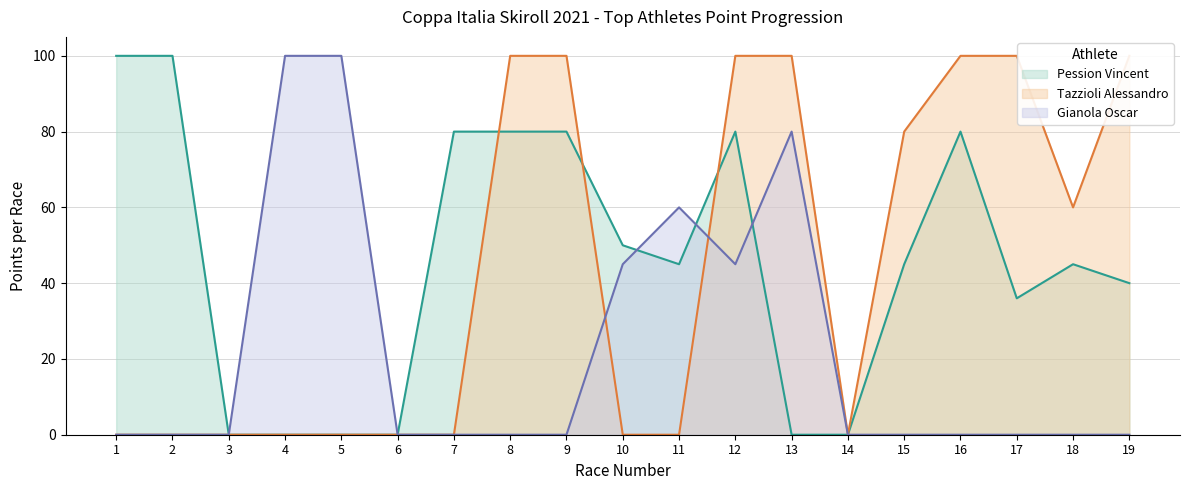

Which category has the highest value in the Gianola Oscar series?

4